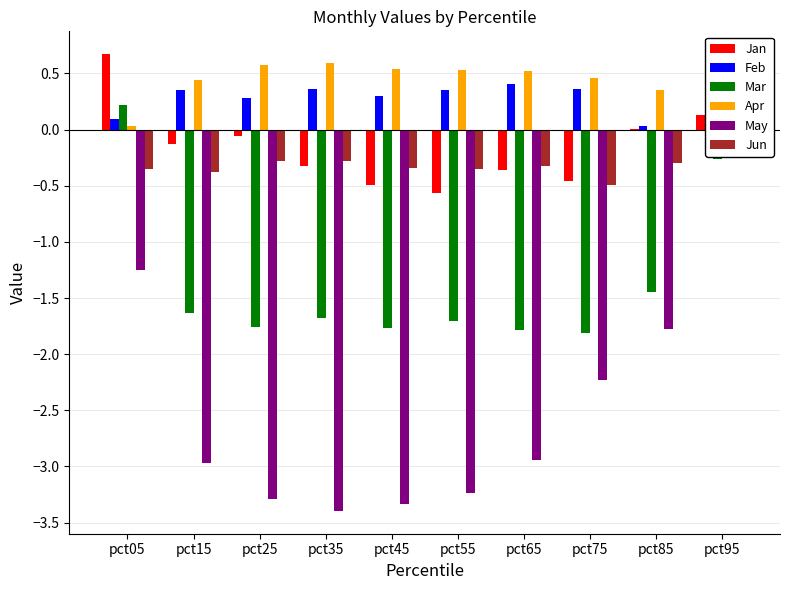

Which series has the largest total across all categories?

Apr